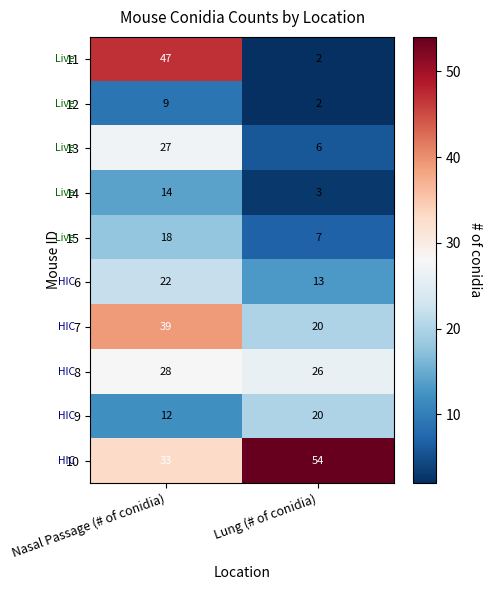

At which category is the sum across all series the highest?

Nasal Passage (# of conidia)